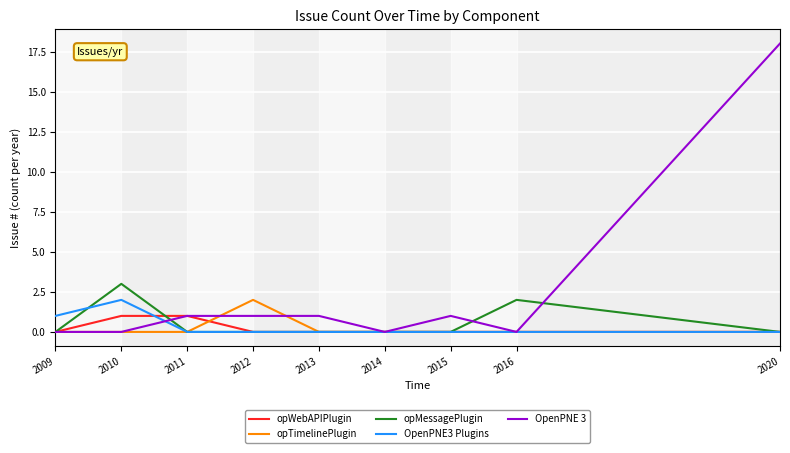

The opMessagePlugin series shows 0 at 2013. True or false?

True